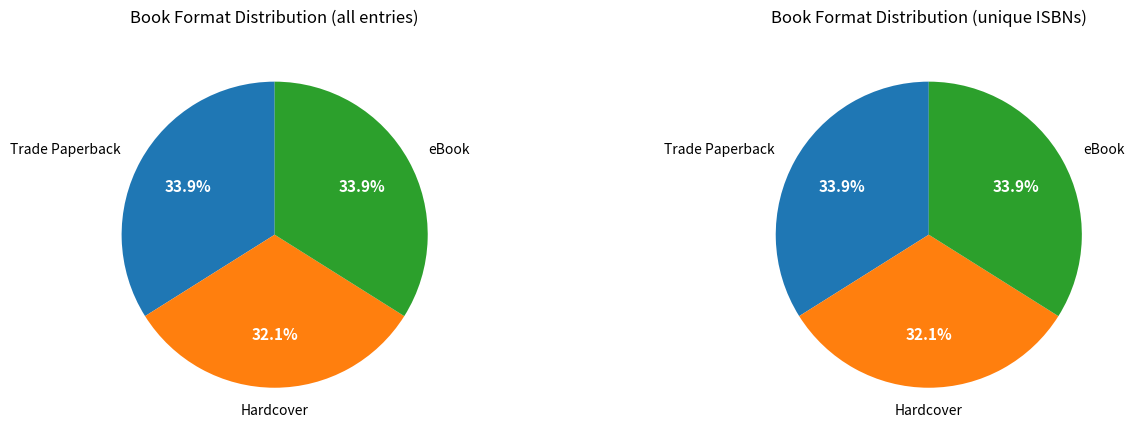

Is it true that eBook is 40% of the pie?

False